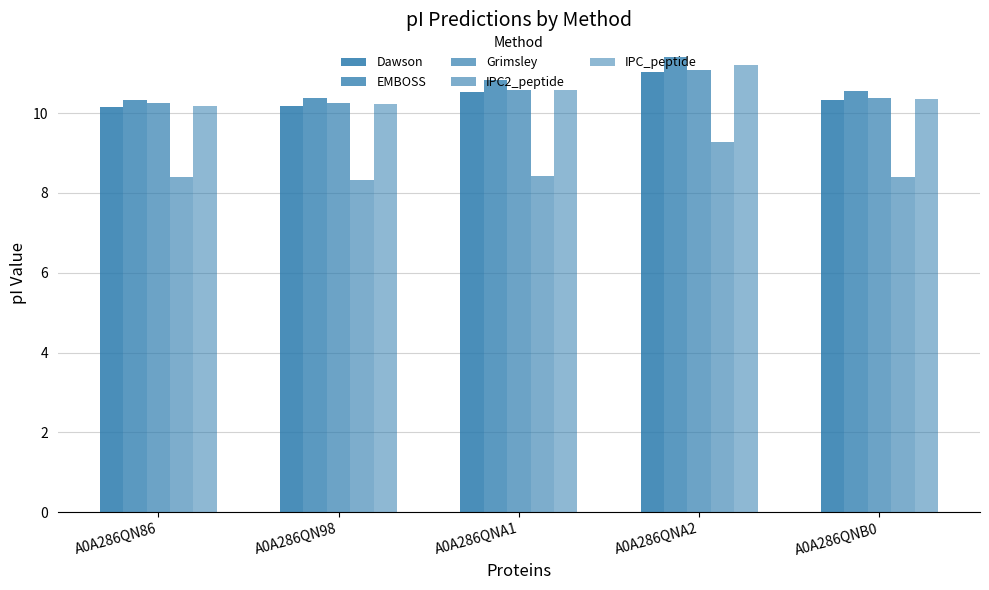

Is the value of IPC2_peptide at A0A286QN86 greater than the value of Grimsley at A0A286QNA1?

No